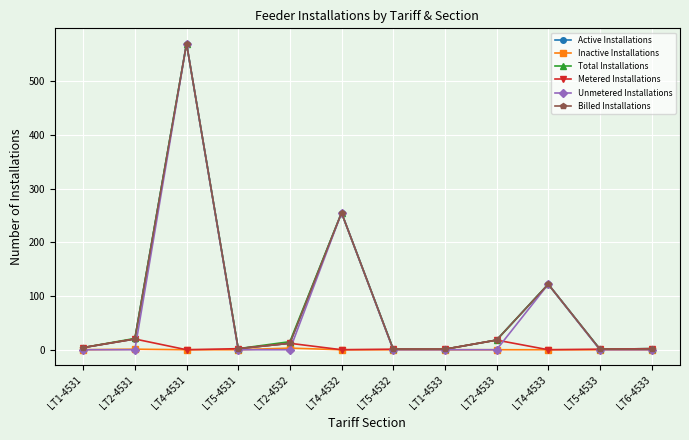

At which category is the sum across all series the highest?

LT4-4531